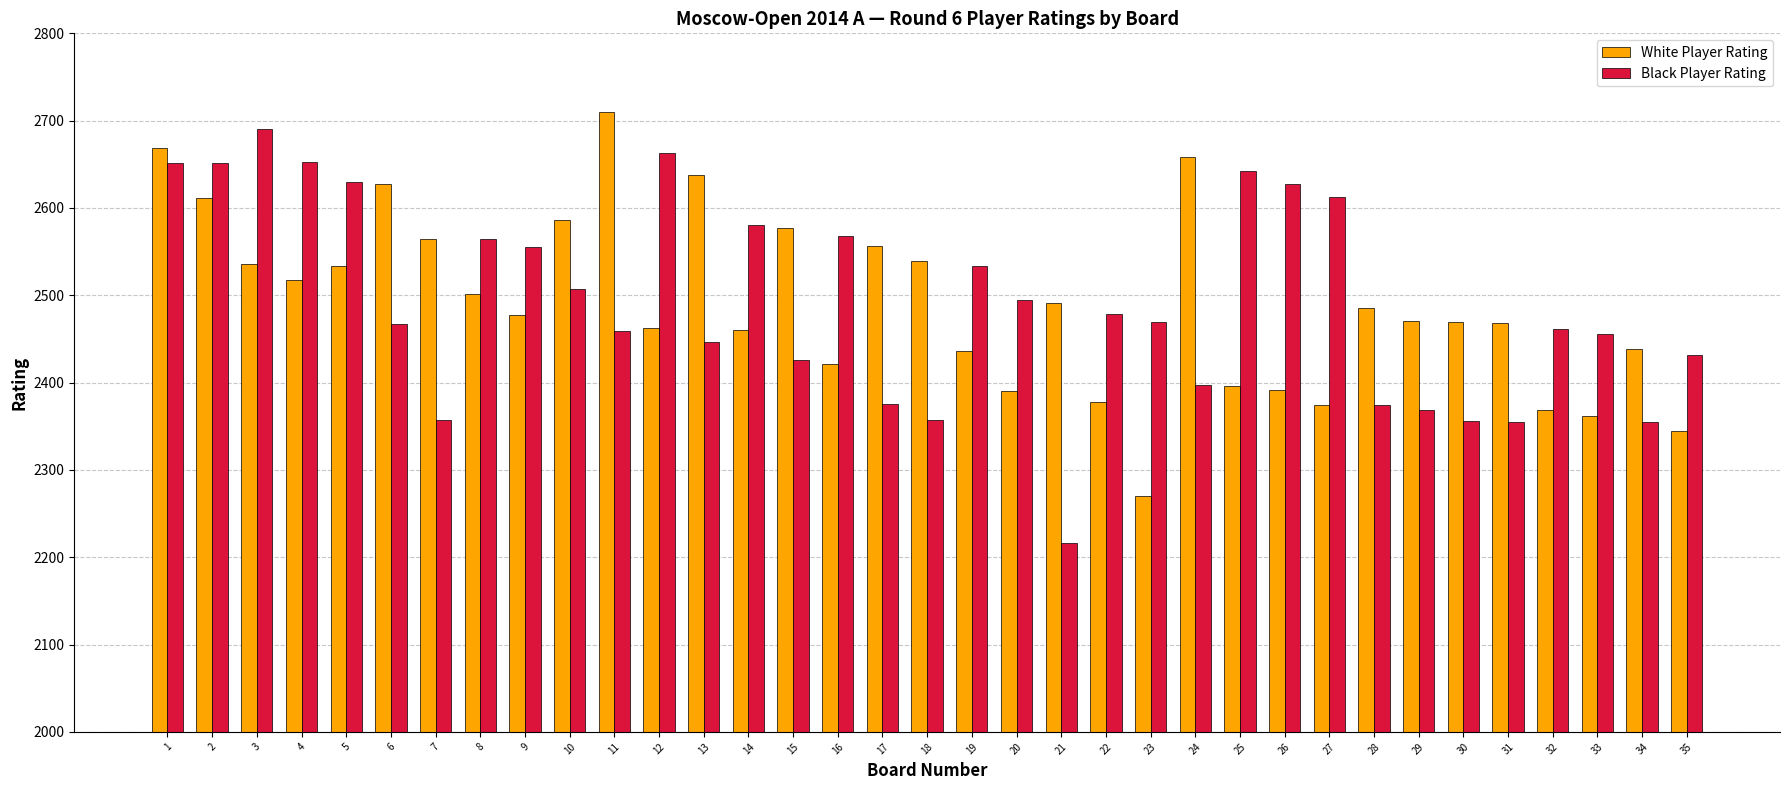

What is the difference between the highest and lowest values at 3?

154